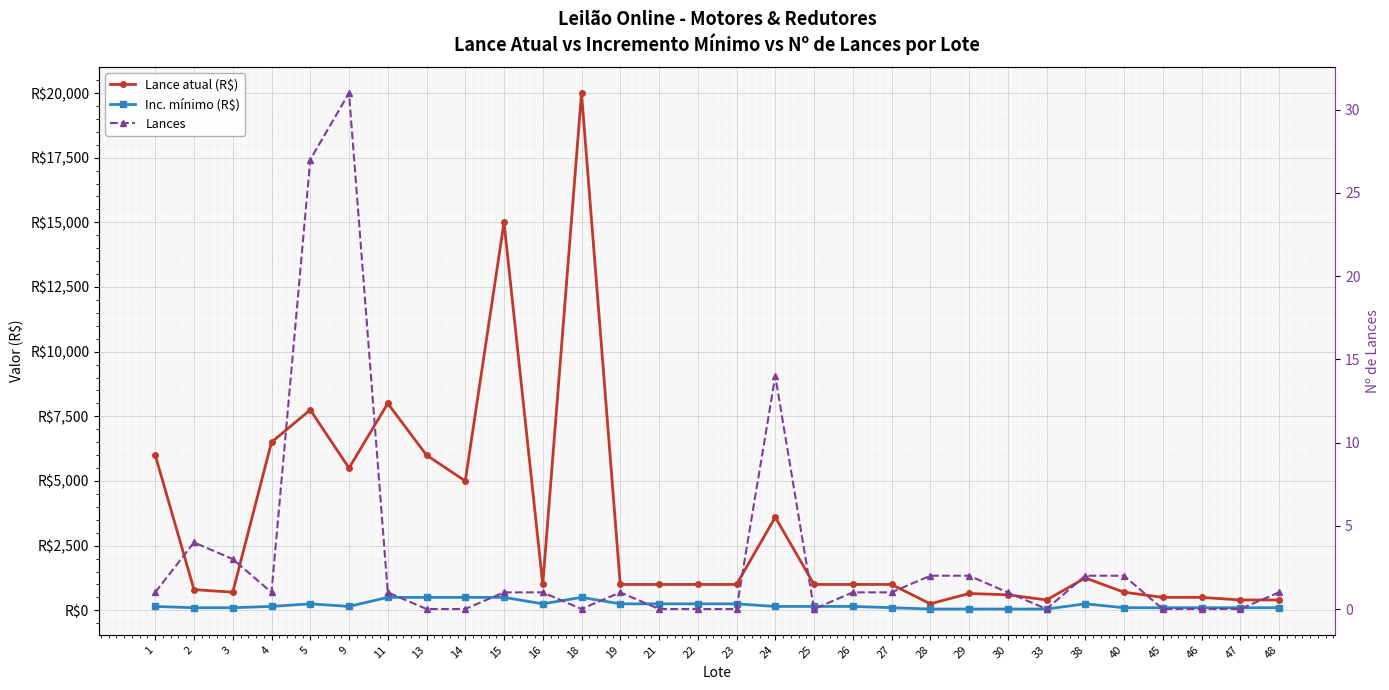

How many values in the Lance atual (R$) series exceed 1000?

11